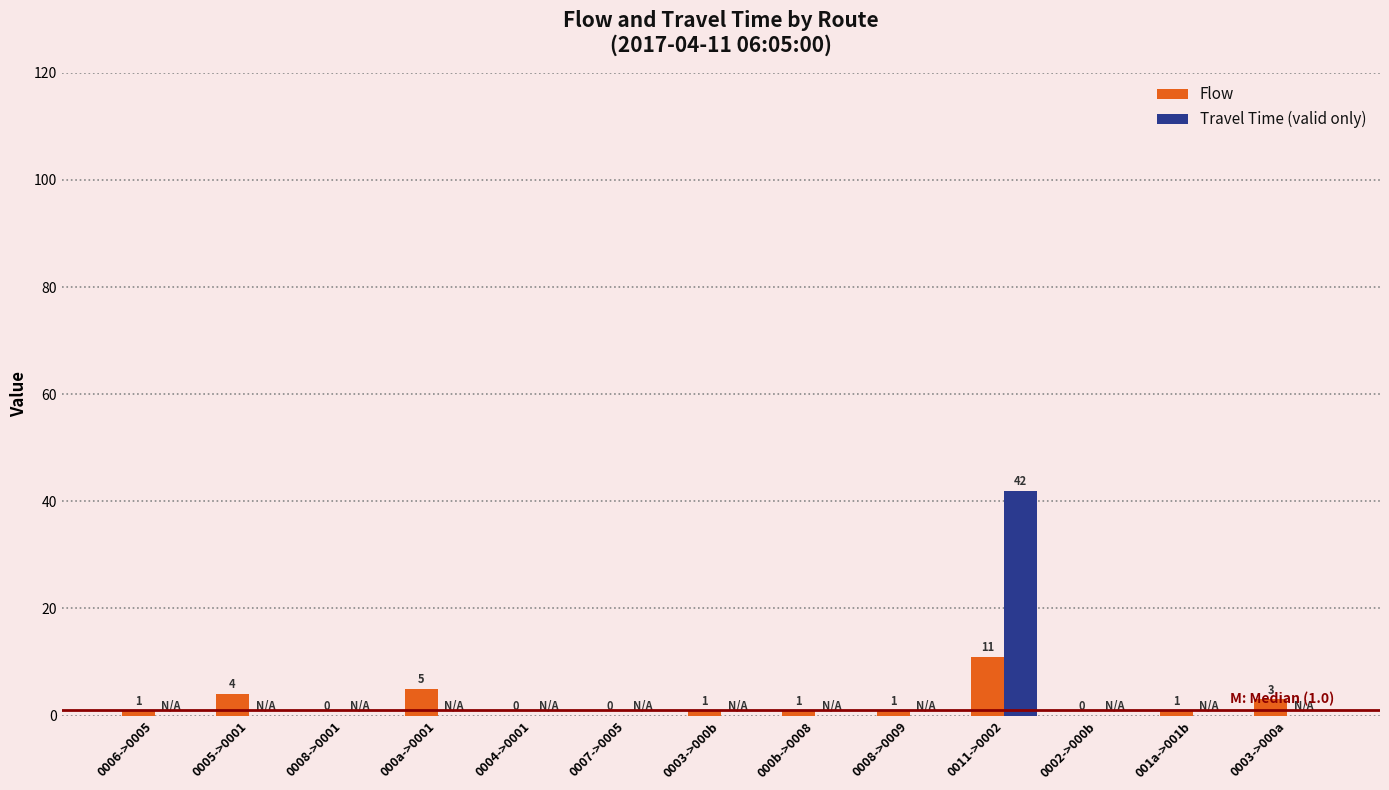

Which series has the largest total across all categories?

Travel Time (valid only)